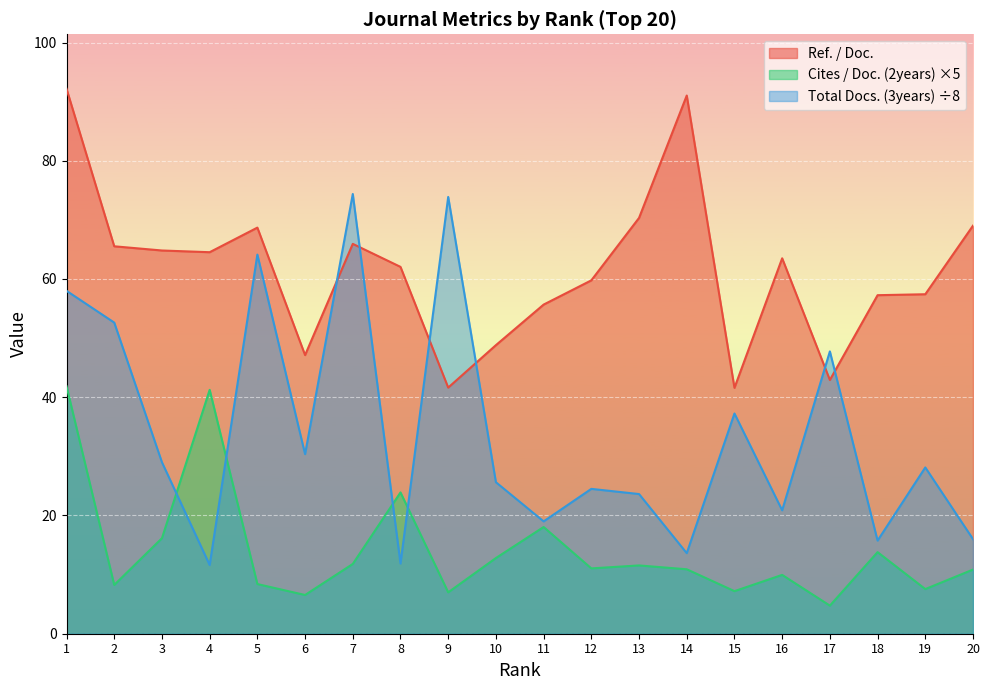

At which category does Cites / Doc. (2years) reach its first local peak?

4